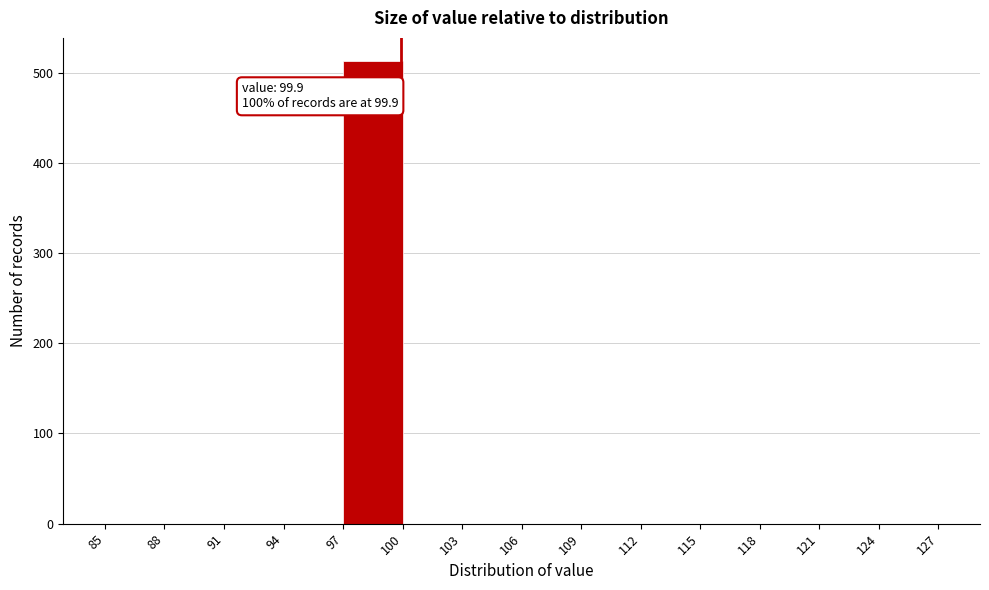

Which range on the x-axis has the tallest bar?

97 to 100